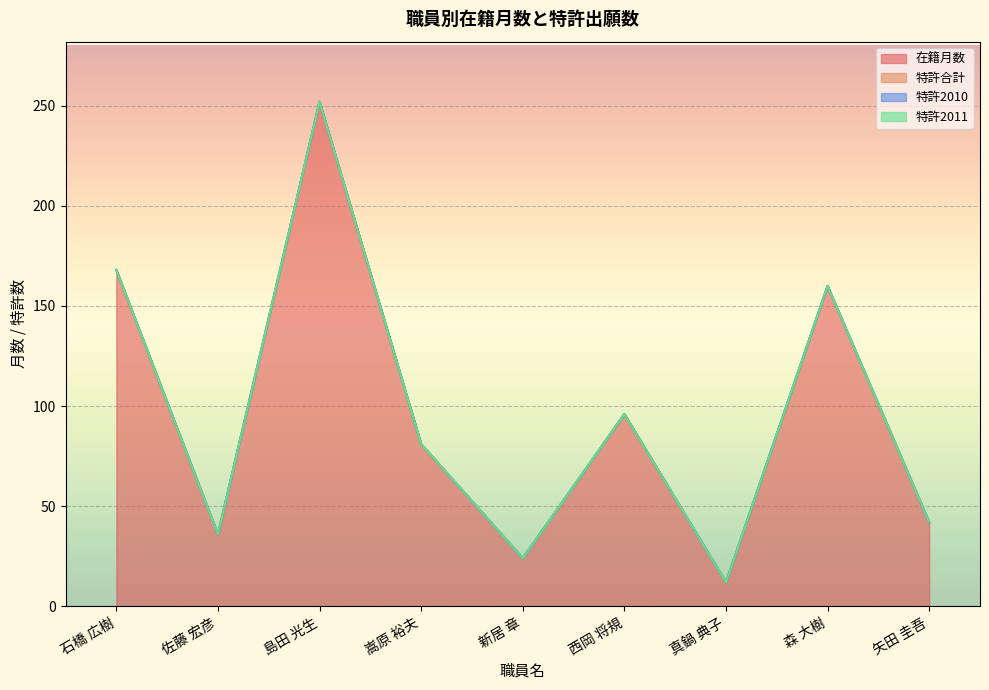

True or false: 特許2010 and 在籍月数 cross at least once.

False